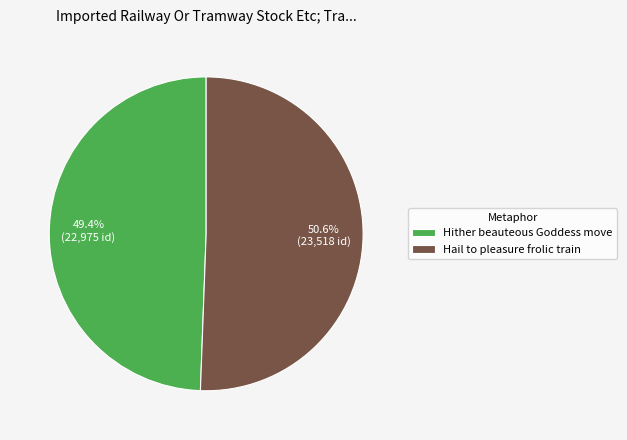

How many slices are in this pie chart?

2